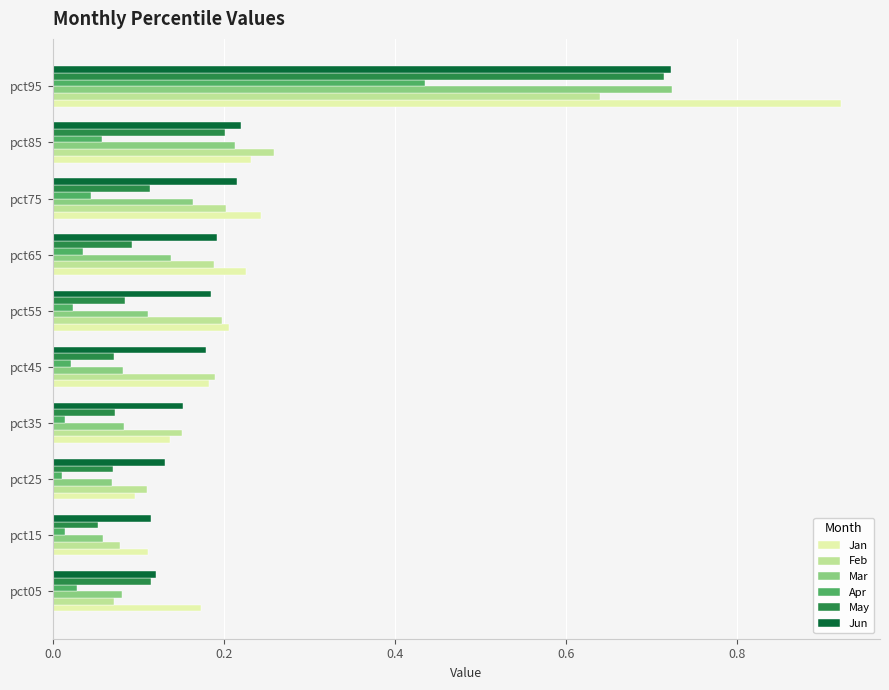

The Jan series shows 1.3 at pct95. True or false?

False